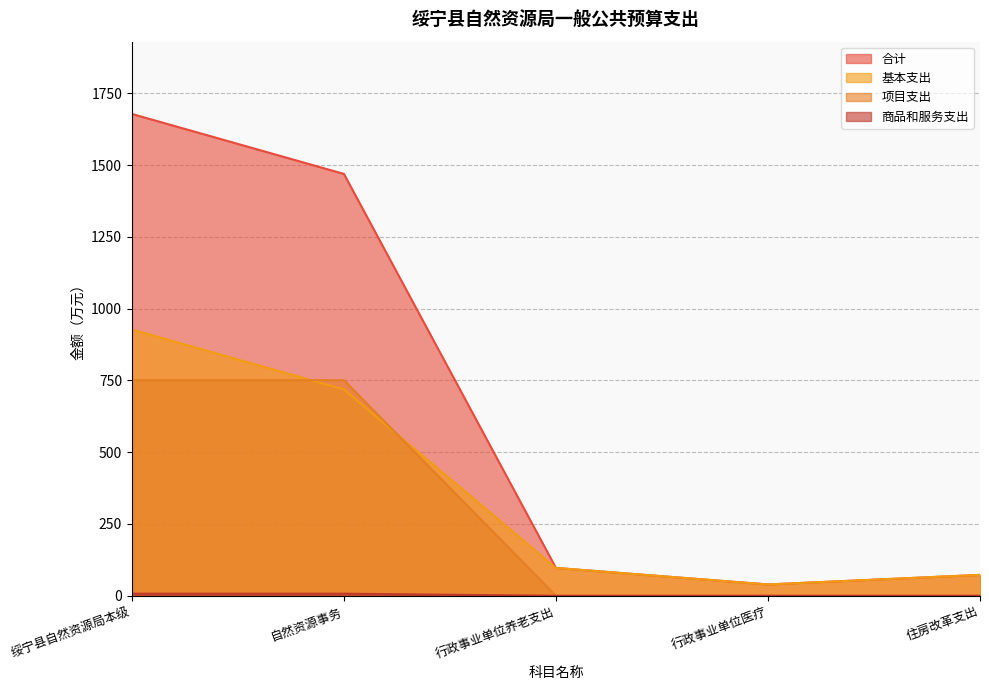

What is the difference between the maximum and minimum values in the 项目支出 series?

751.0